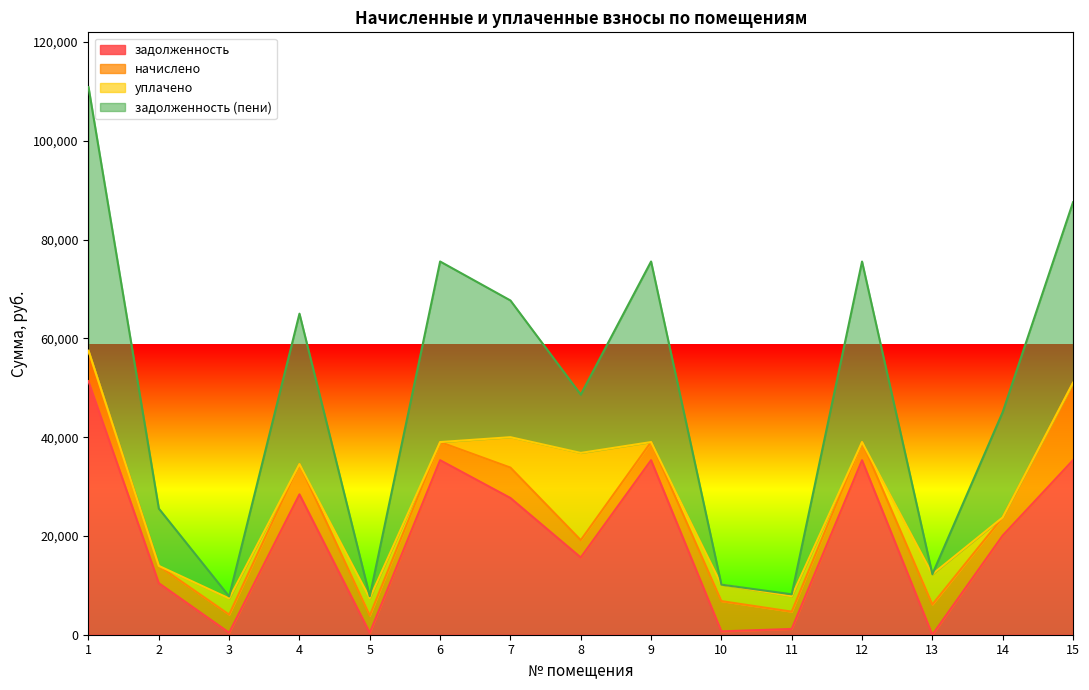

What is the highest value of the задолженность series?

51356.2